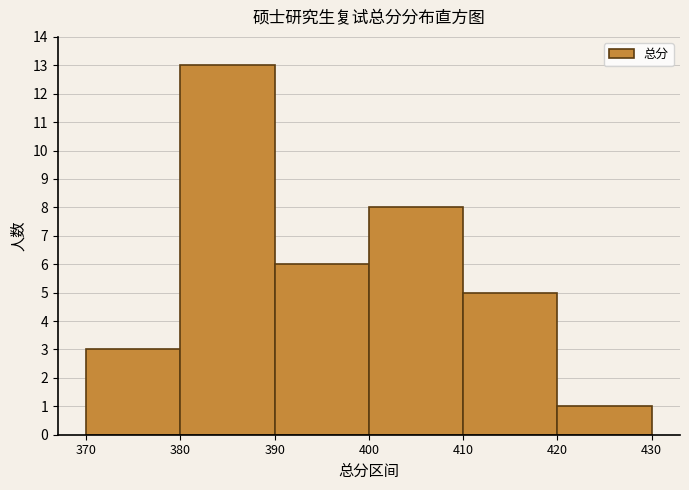

How tall is the bar that spans 400 to 410 on the x-axis? The values are not printed on the chart, so give them approximately, as read against the axis.

8